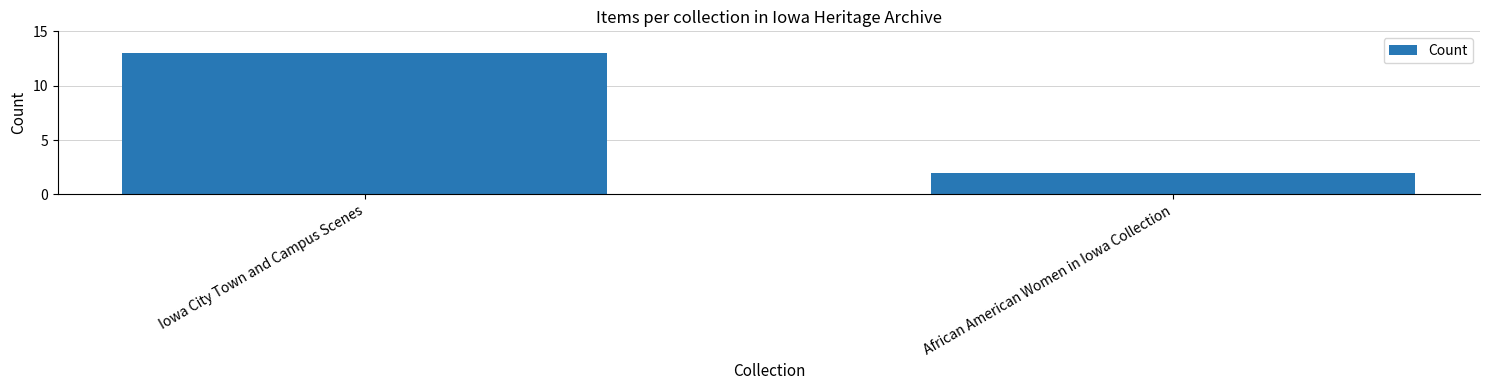

Reading left to right, extract all data points from this chart.

Iowa City Town and Campus Scenes=13	African American Women in Iowa Collection=2